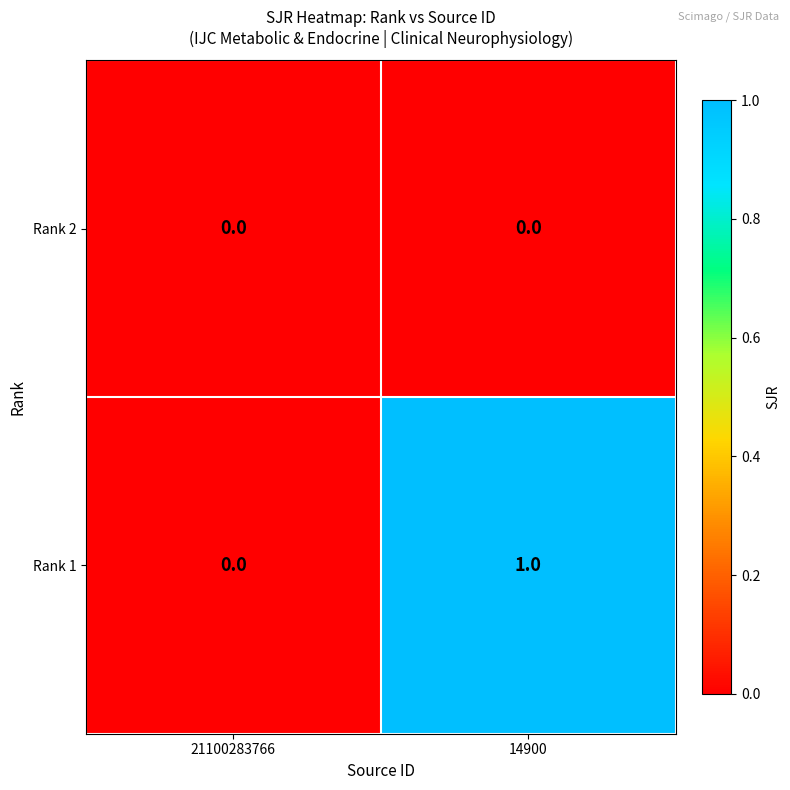

Is the value of Rank 1 at 14900 greater than the value of Rank 2 at 21100283766?

Yes